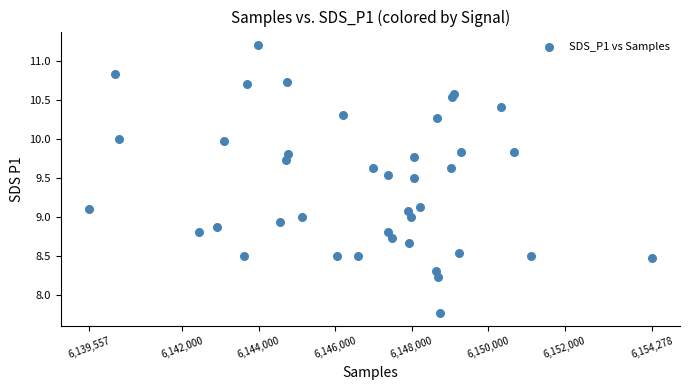

What is the range of Y values (max minus min)?

3.4